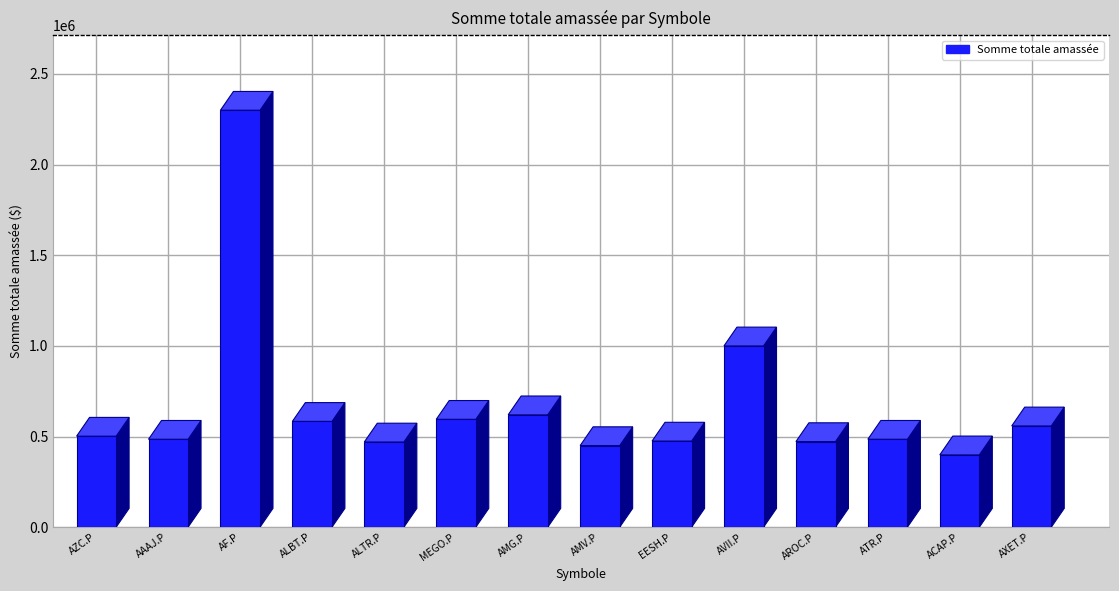

Rank the categories by value from lowest to highest.

ACAP.P, AMV.P, ALTR.P, AROC.P, EESH.P, AAAJ.P, ATR.P, AZC.P, AXET.P, ALBT.P, MEGO.P, AMG.P, AVII.P, AF.P